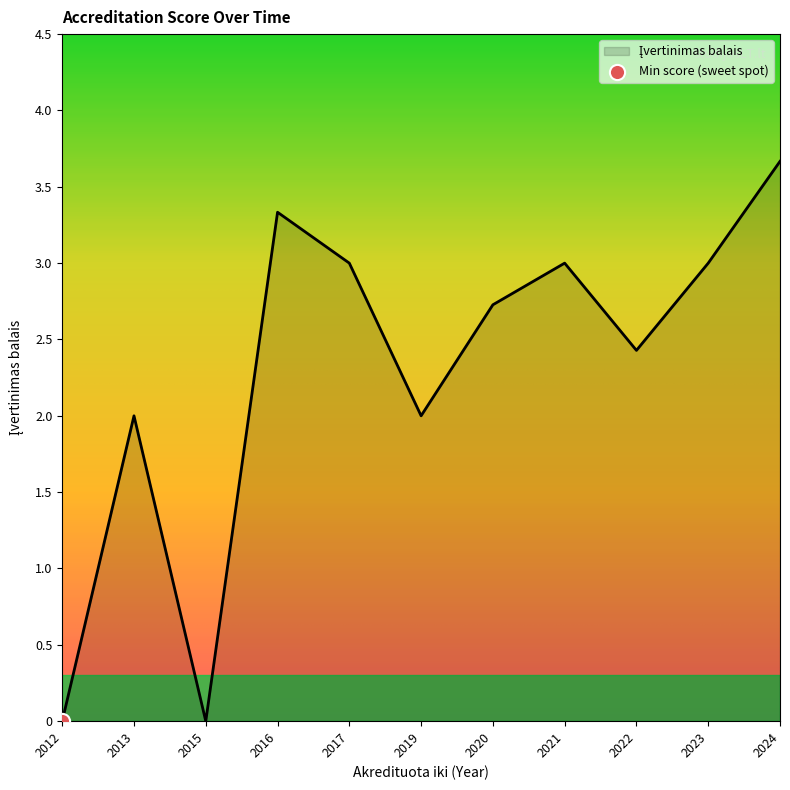

What is the ratio of the value at 2022 to the value at 2020?

0.9